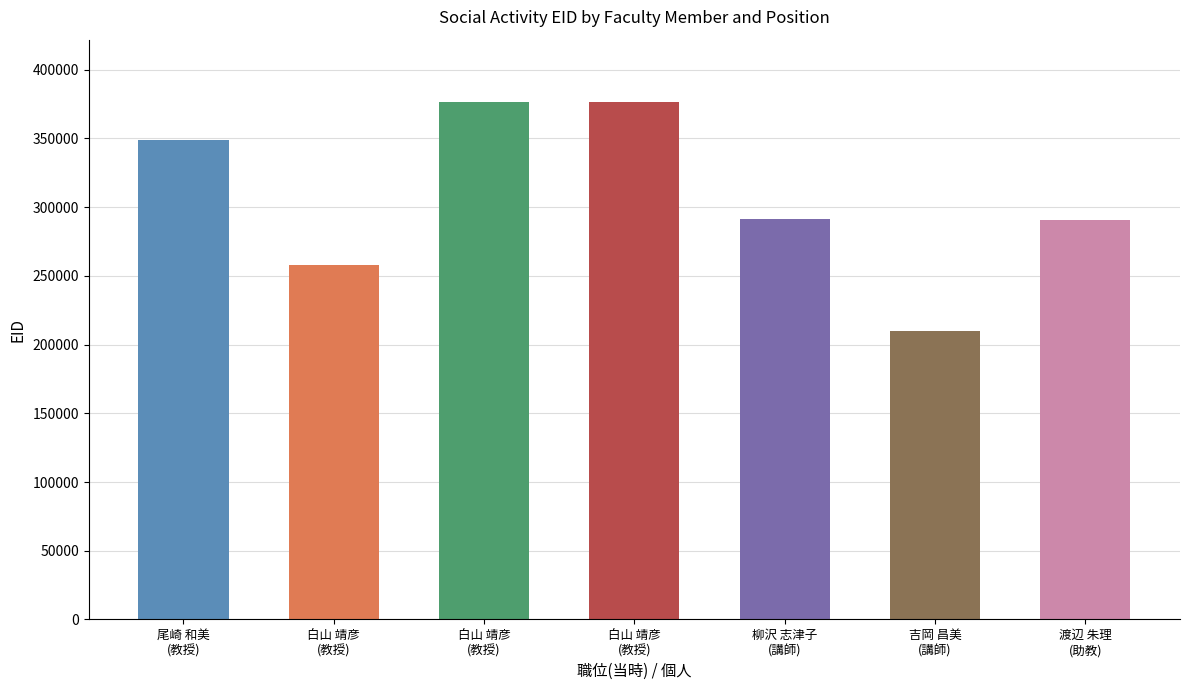

Count the number of categories in the chart.

7